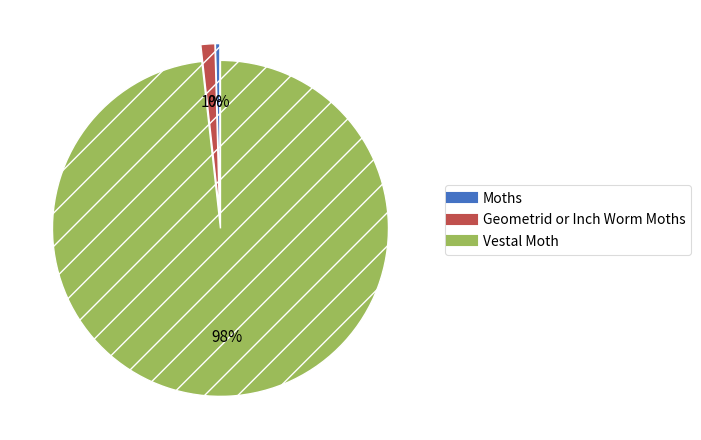

What is the smallest slice in the pie chart?

Moths